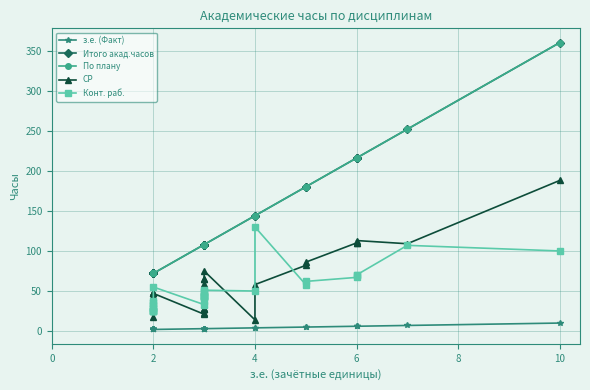

What is the value of the Итого акад.часов point at the 22nd from the left?

108